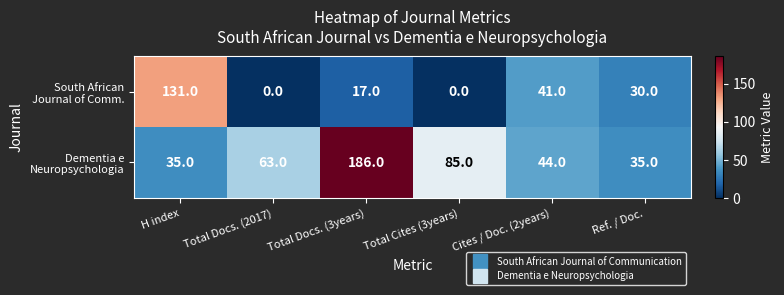

What is the total value across all series at Total Cites (3years)?

85